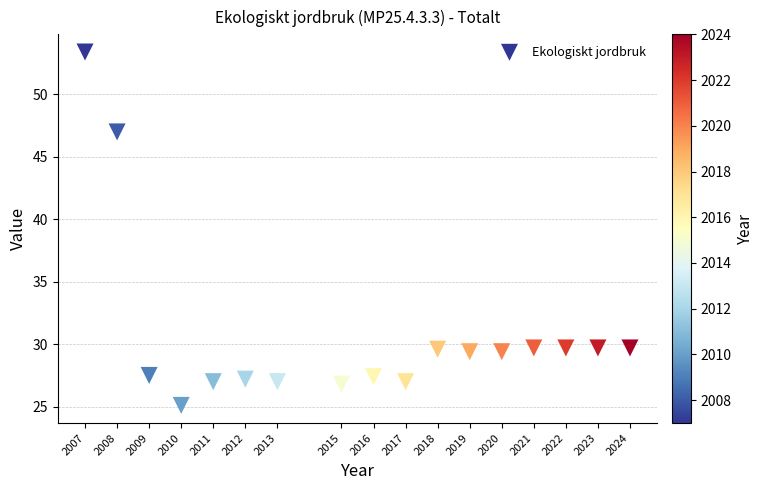

What is the range of X values (max minus min)?

17.0